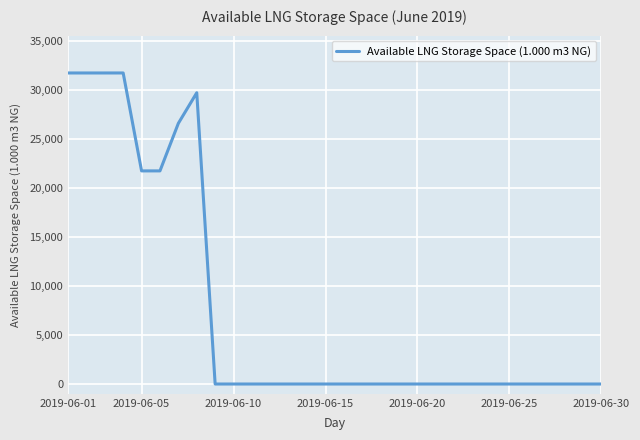

What is the difference between the maximum and minimum values?

31763